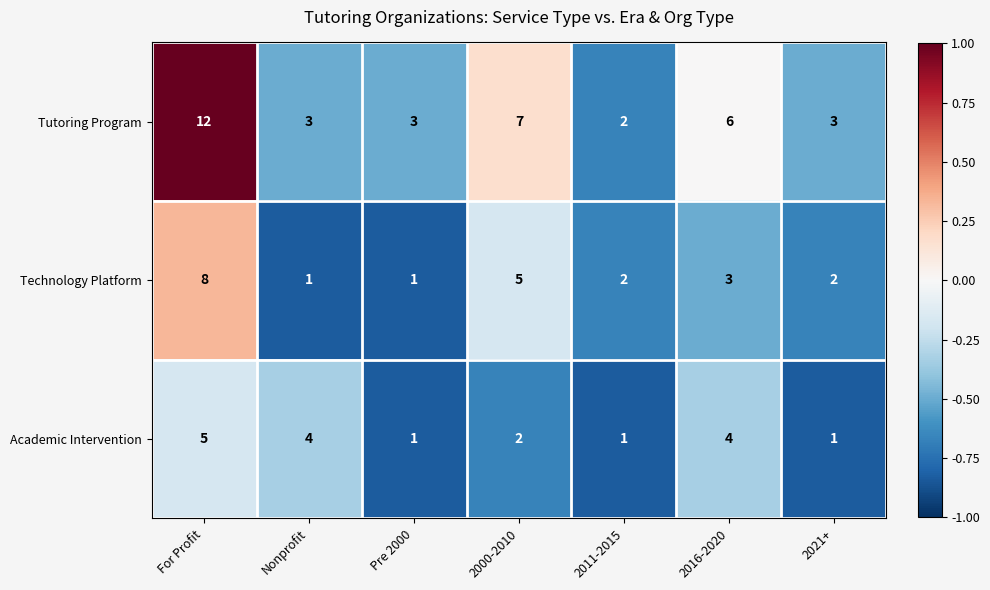

How many data points in Technology Platform are less than 2?

2